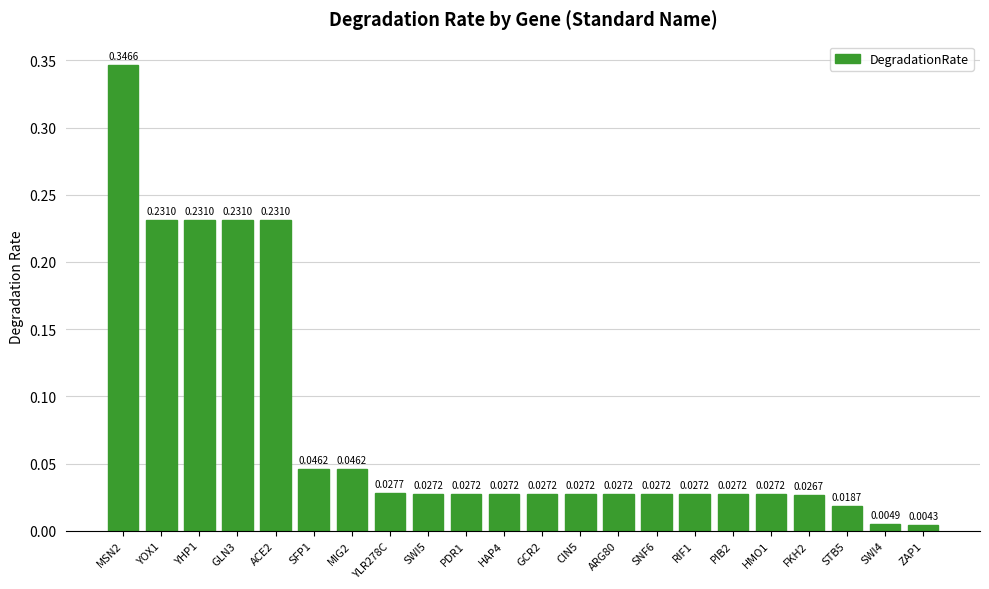

Between ACE2 and CIN5, which is larger?

ACE2